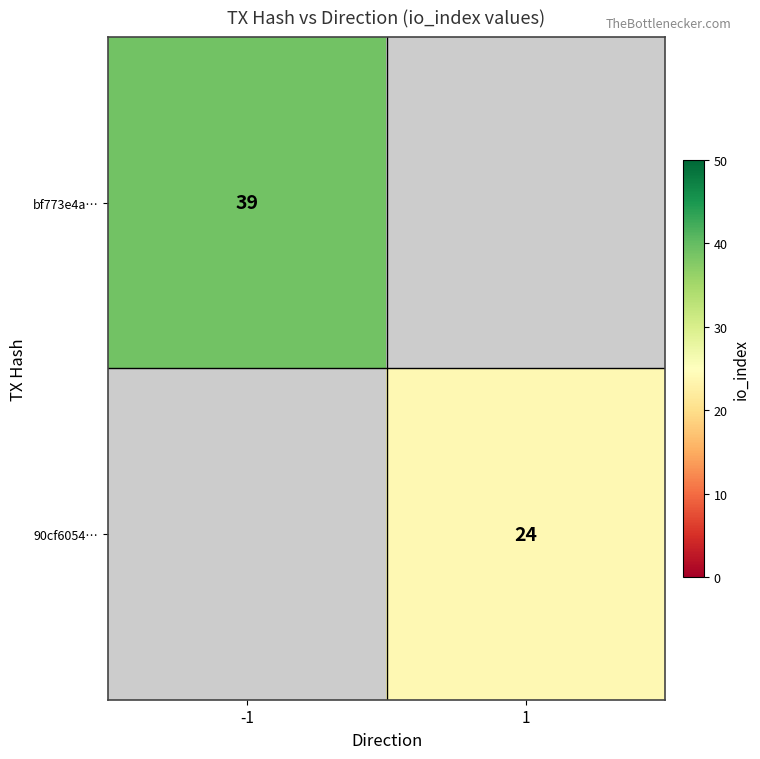

The value of 90cf6054… at 1 is 14. True or false?

False